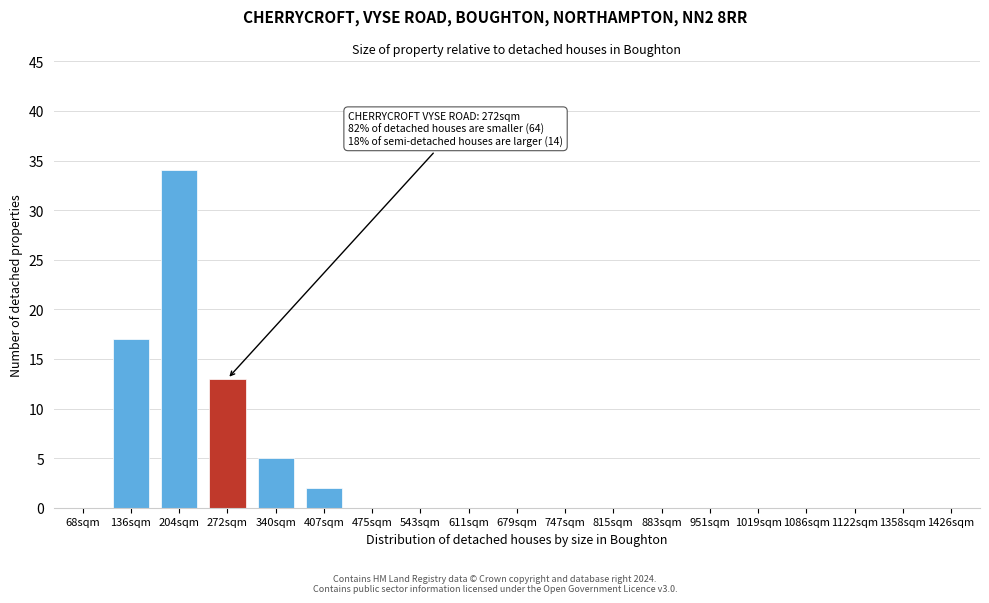

Reading left to right, extract all data points from this chart.

68sqm=0	136sqm=17	204sqm=34	272sqm=13	340sqm=5	407sqm=2	475sqm=0	543sqm=0	611sqm=0	679sqm=0	747sqm=0	815sqm=0	883sqm=0	951sqm=0	1019sqm=0	1086sqm=0	1122sqm=0	1358sqm=0	1426sqm=0